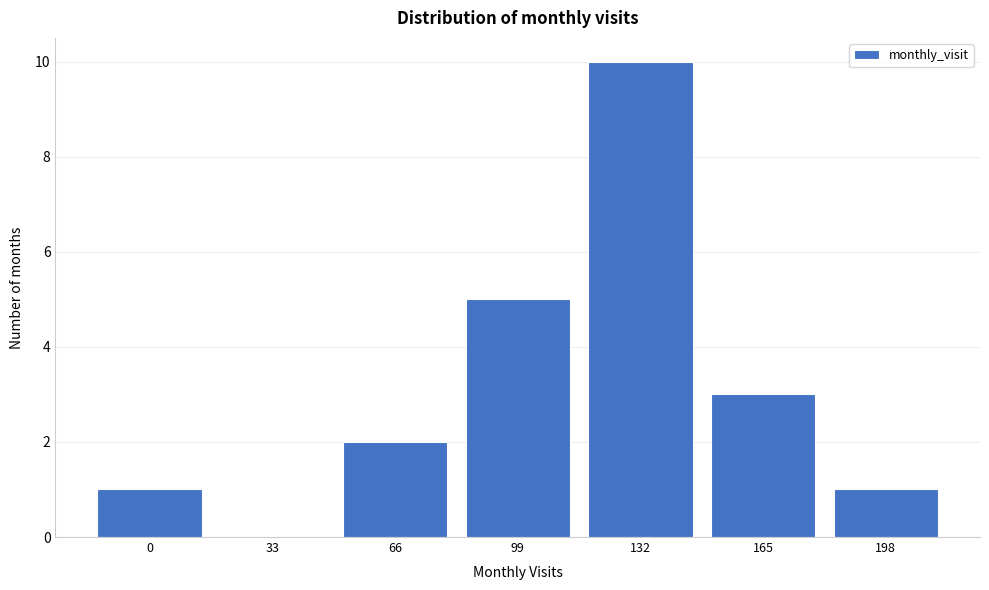

Reading right to left, list all the values displayed in this chart.

198=1	165=3	132=10	99=5	66=2	33=0	0=1